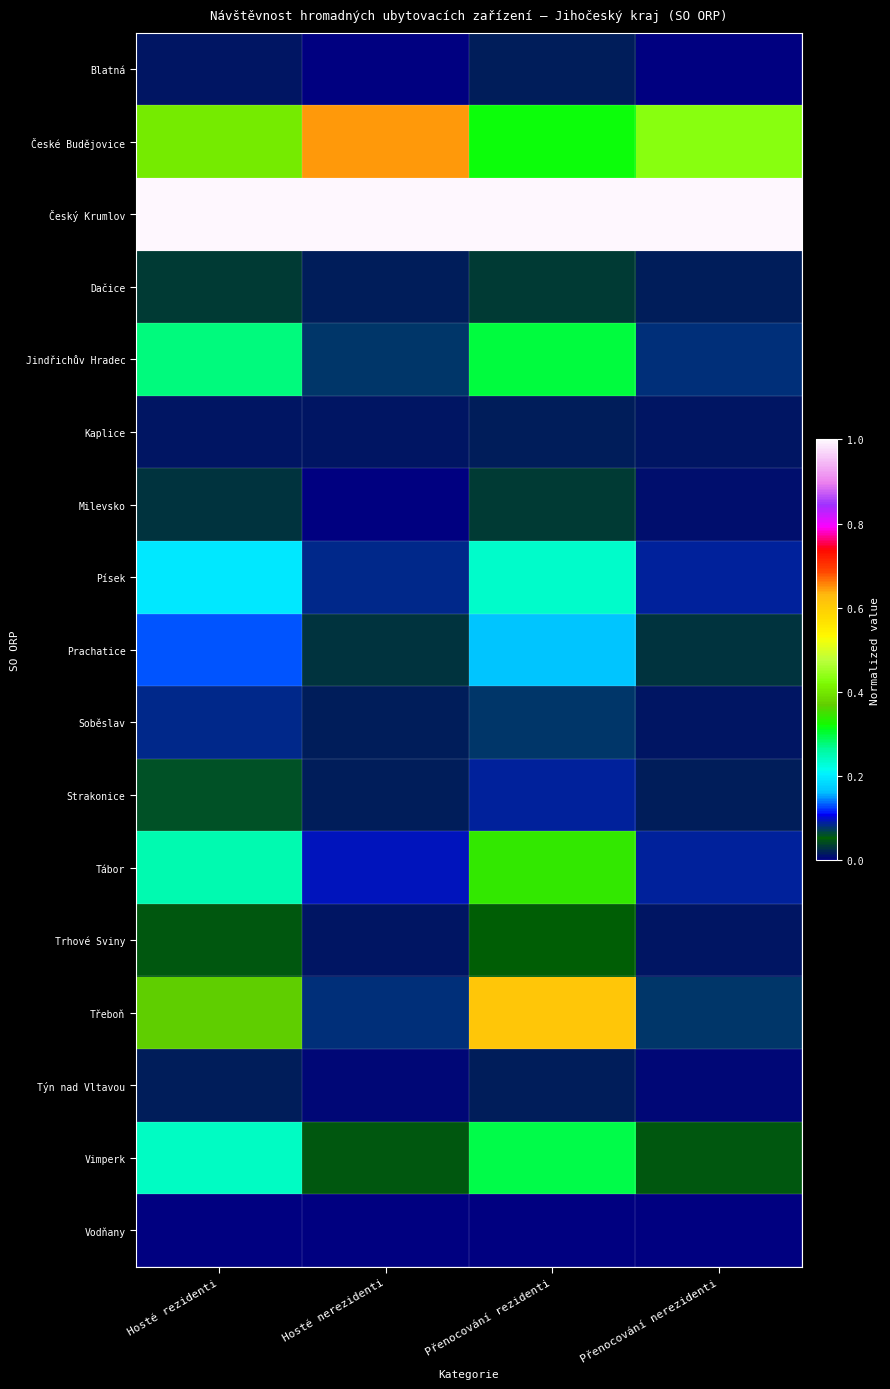

Which series changed the most between Hosté nerezidenti and Přenocování rezidenti?

Třeboň